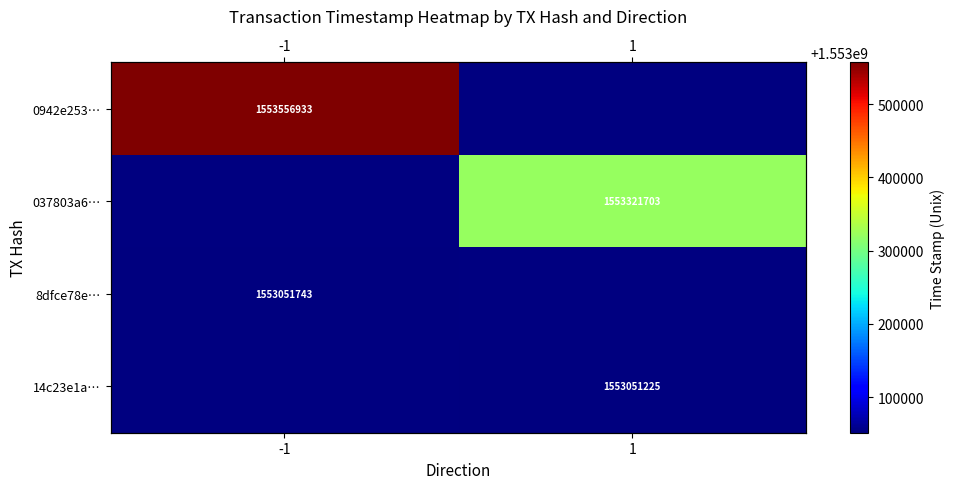

Which category has the highest value across all series?

-1